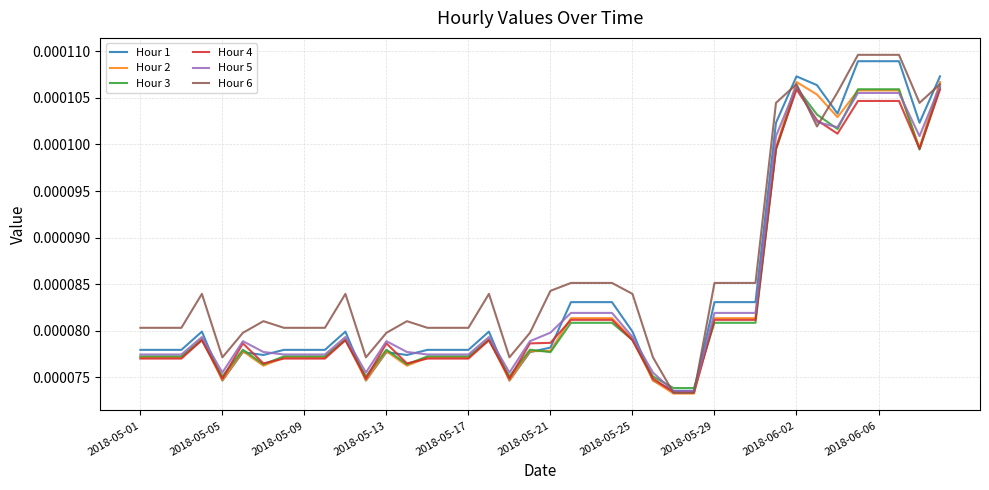

Which series has the largest total across all categories?

Hour 6